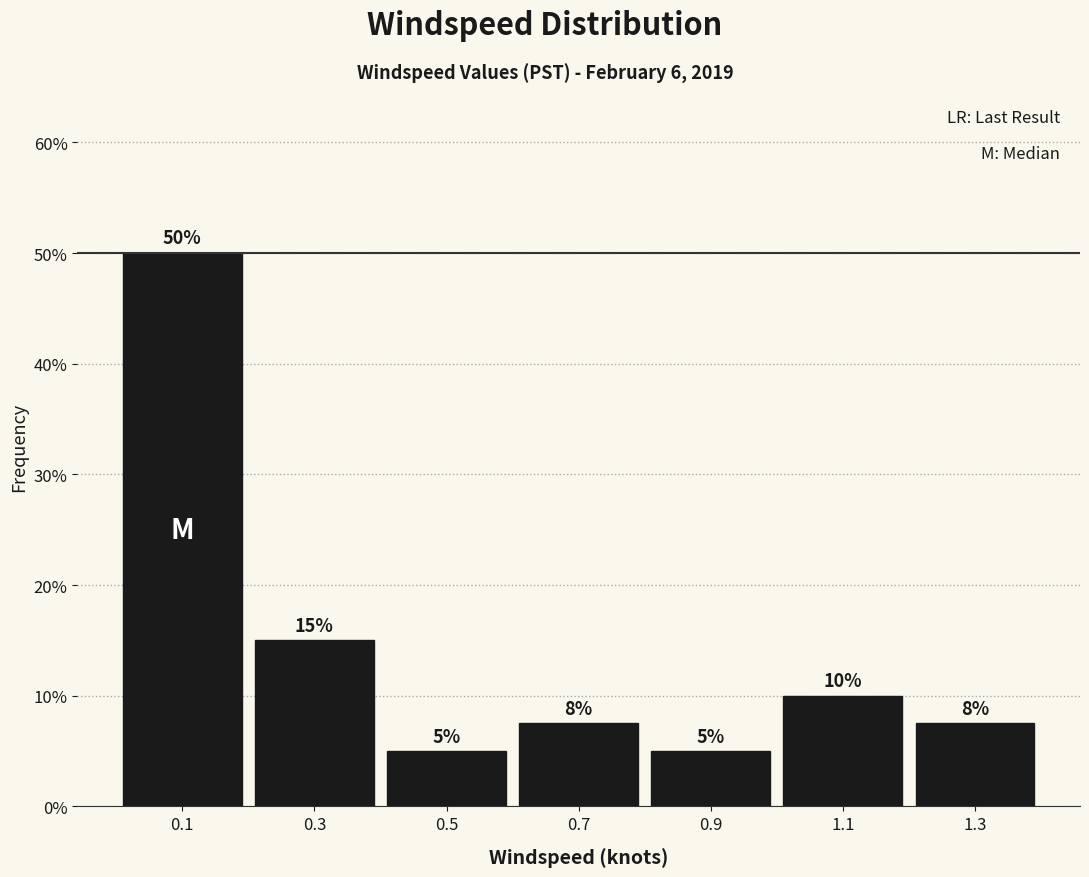

Which range on the x-axis has the tallest bar?

0.0 to 0.2